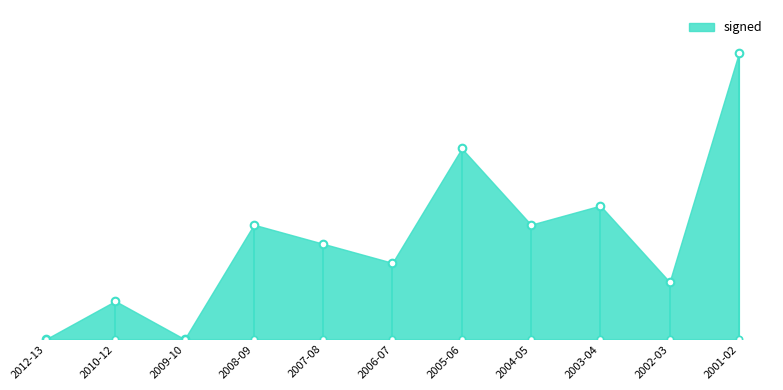

Between 2002-03 and 2012-13, which is larger?

2002-03